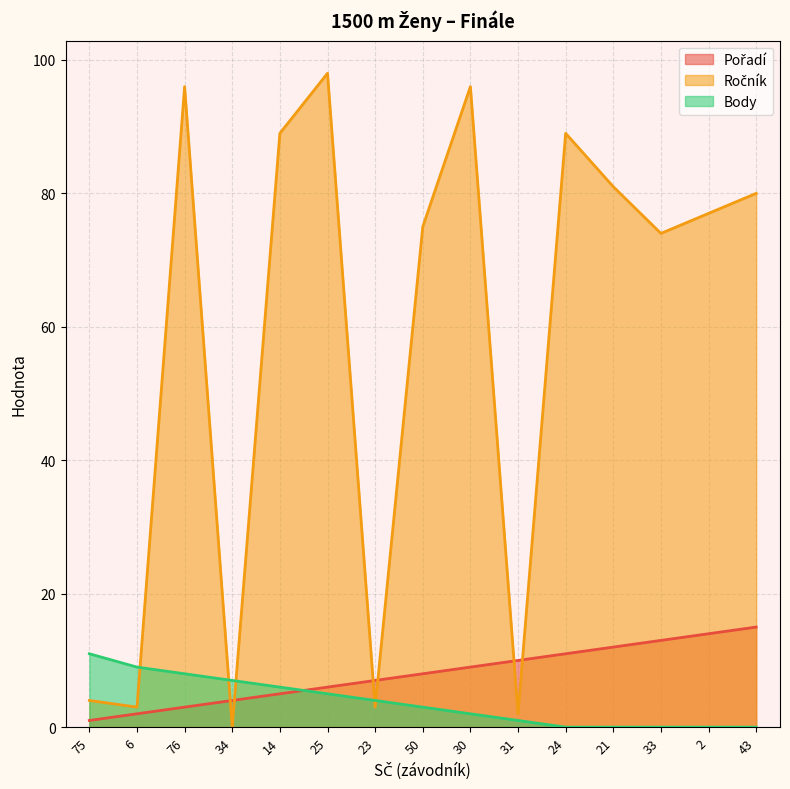

What position from the left is 76?

3